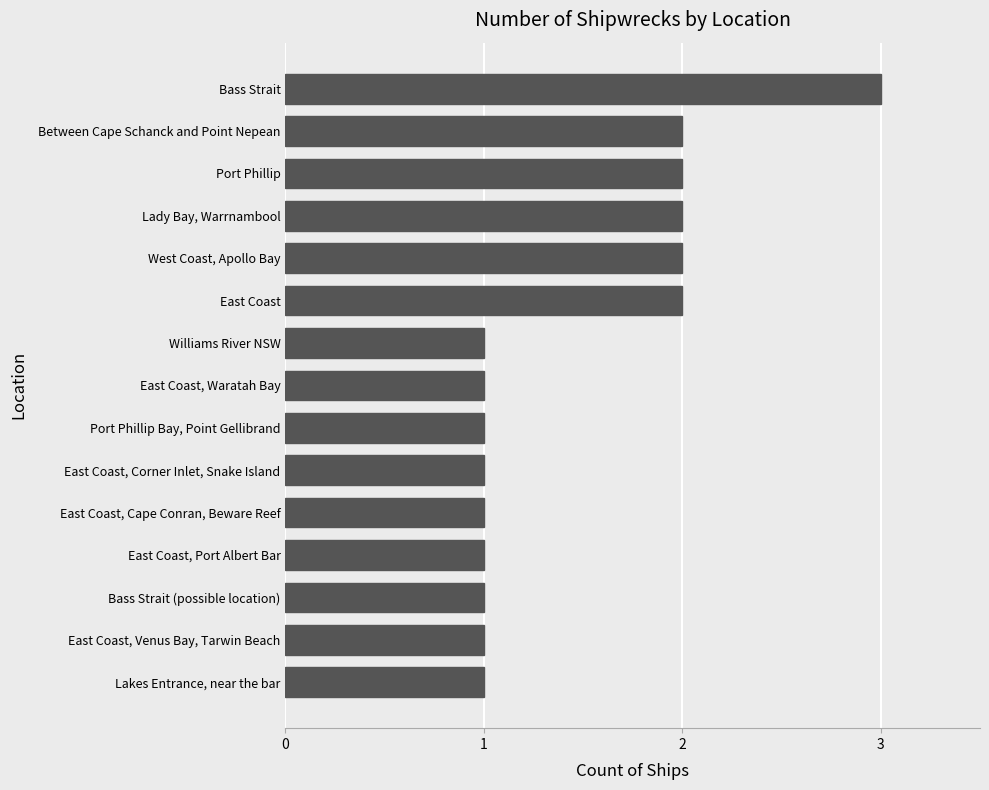

What is the difference between the maximum and minimum values?

2